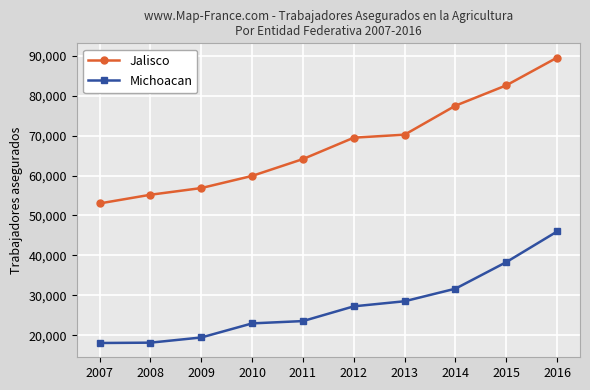

True or false: Jalisco and Michoacan cross at least once.

False